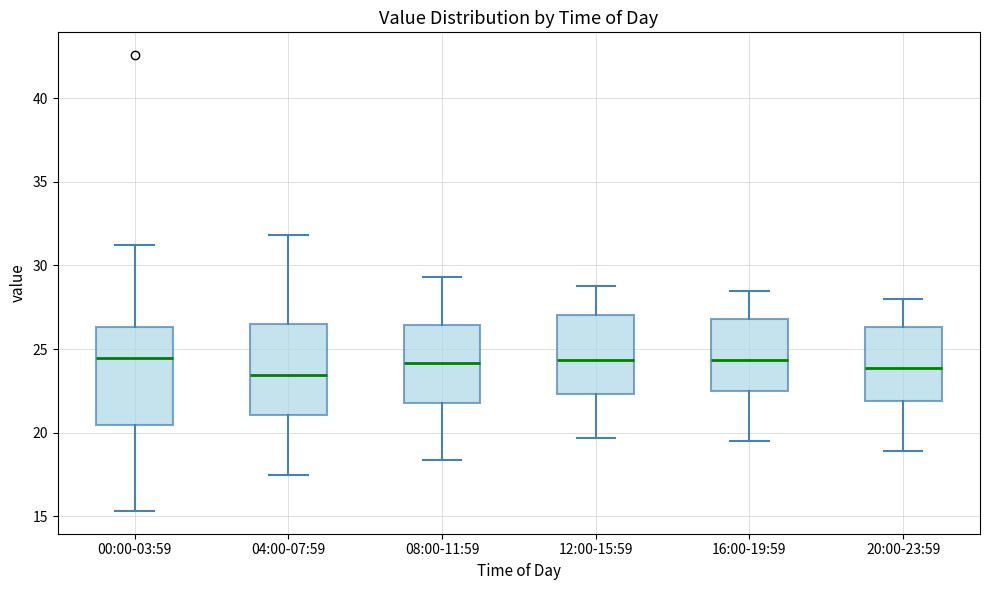

Reading left to right, transcribe this box plot: for each box, give where its median line is, the range the box spans, and where its two whiskers end, as read against the y-axis. The values are not printed on the chart, so give them approximately, as read against the axis.

00:00-03:59: median 24.5, box 20.5 to 26.5, whiskers 15.5 to 31.0
04:00-07:59: median 23.5, box 21.0 to 26.5, whiskers 17.5 to 32.0
08:00-11:59: median 24.0, box 22.0 to 26.5, whiskers 18.5 to 29.5
12:00-15:59: median 24.5, box 22.5 to 27.0, whiskers 19.5 to 29.0
16:00-19:59: median 24.5, box 22.5 to 27.0, whiskers 19.5 to 28.5
20:00-23:59: median 24.0, box 22.0 to 26.5, whiskers 19.0 to 28.0